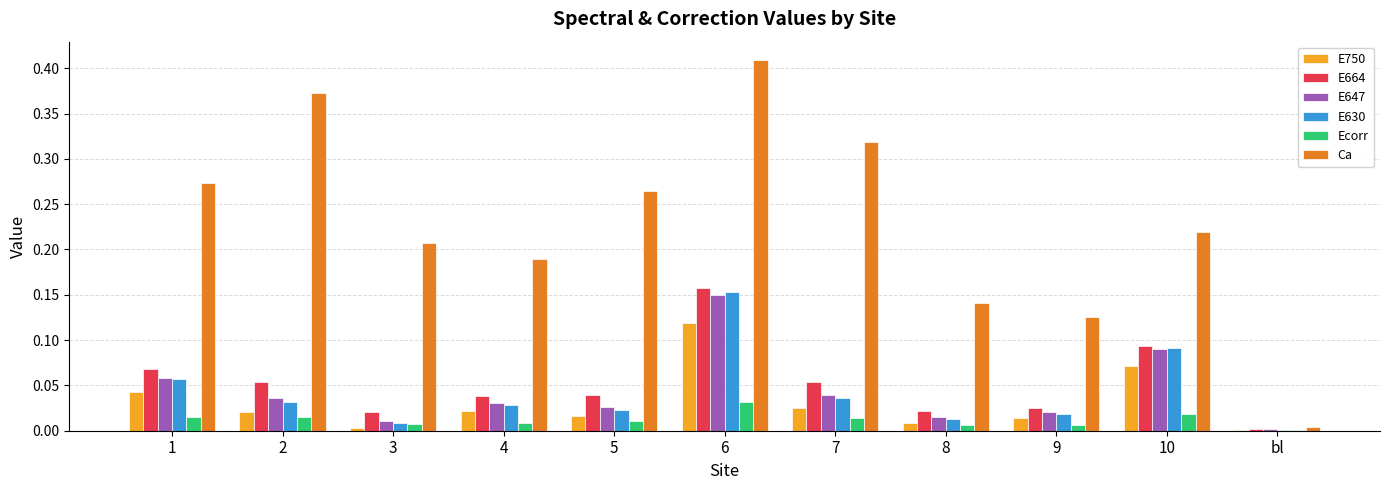

True or false: E664 has a value of 0.1 at 6.

False